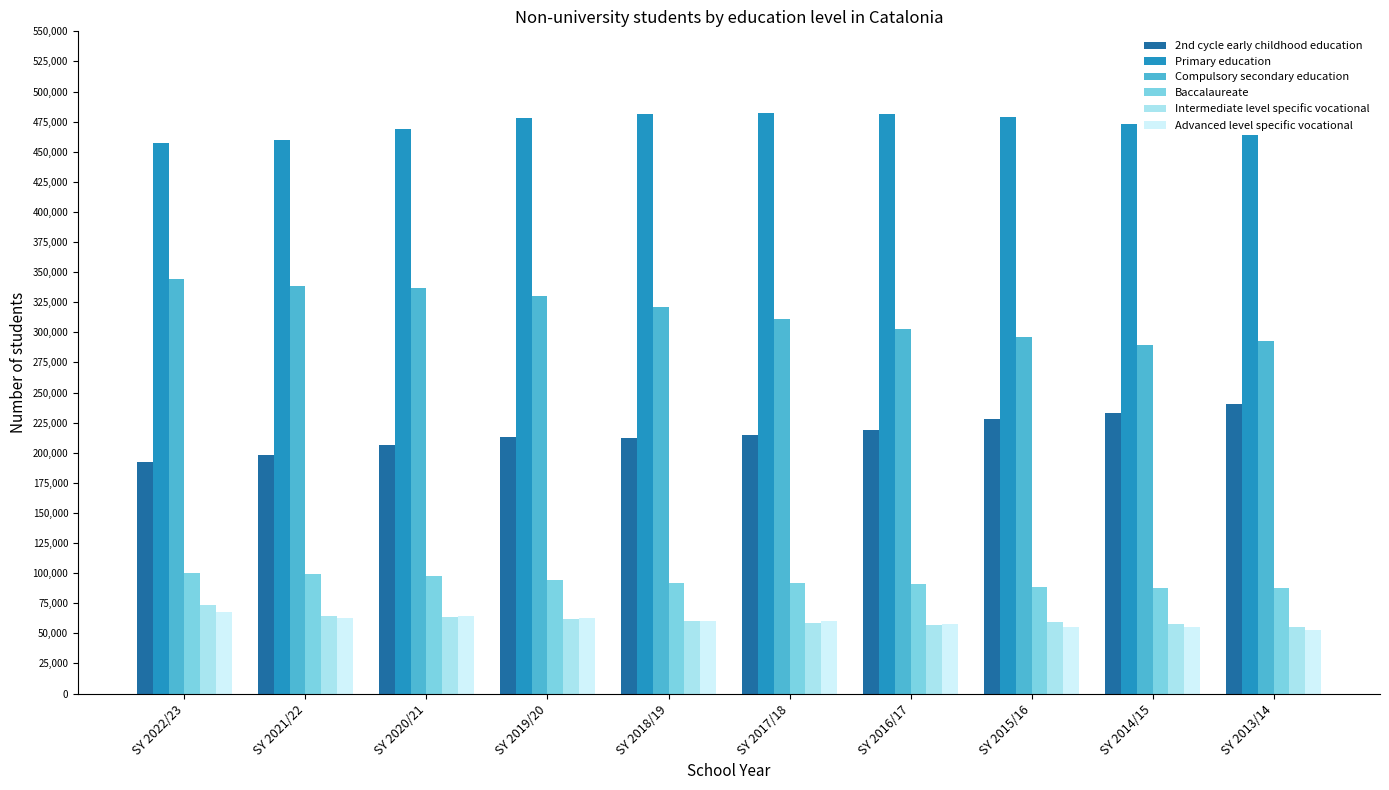

What is the total value across all series at SY 2017/18?

1218873